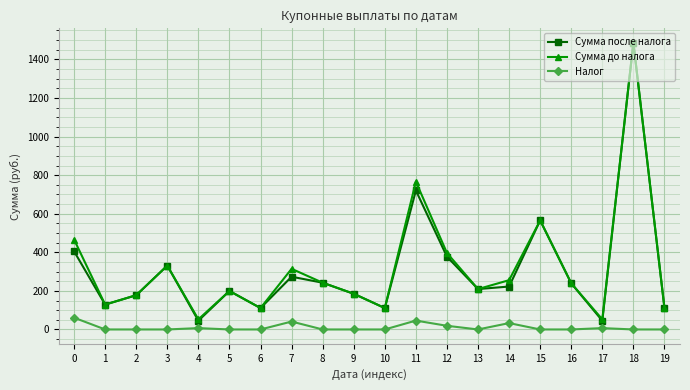

In Сумма до налога, how many points are lower than both neighbors (excluding endpoints)?

6